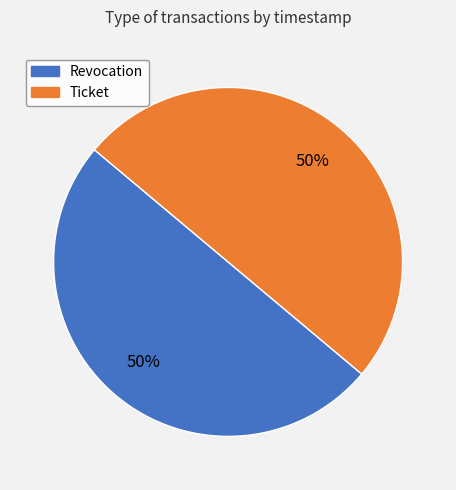

How many slices are in this pie chart?

2